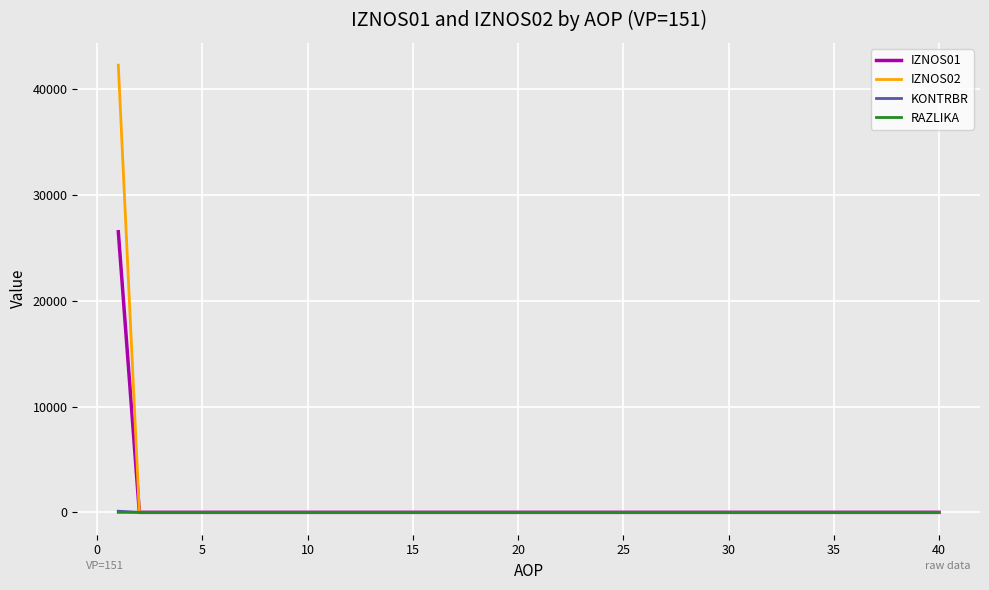

Which series has the largest range (max minus min)?

IZNOS02